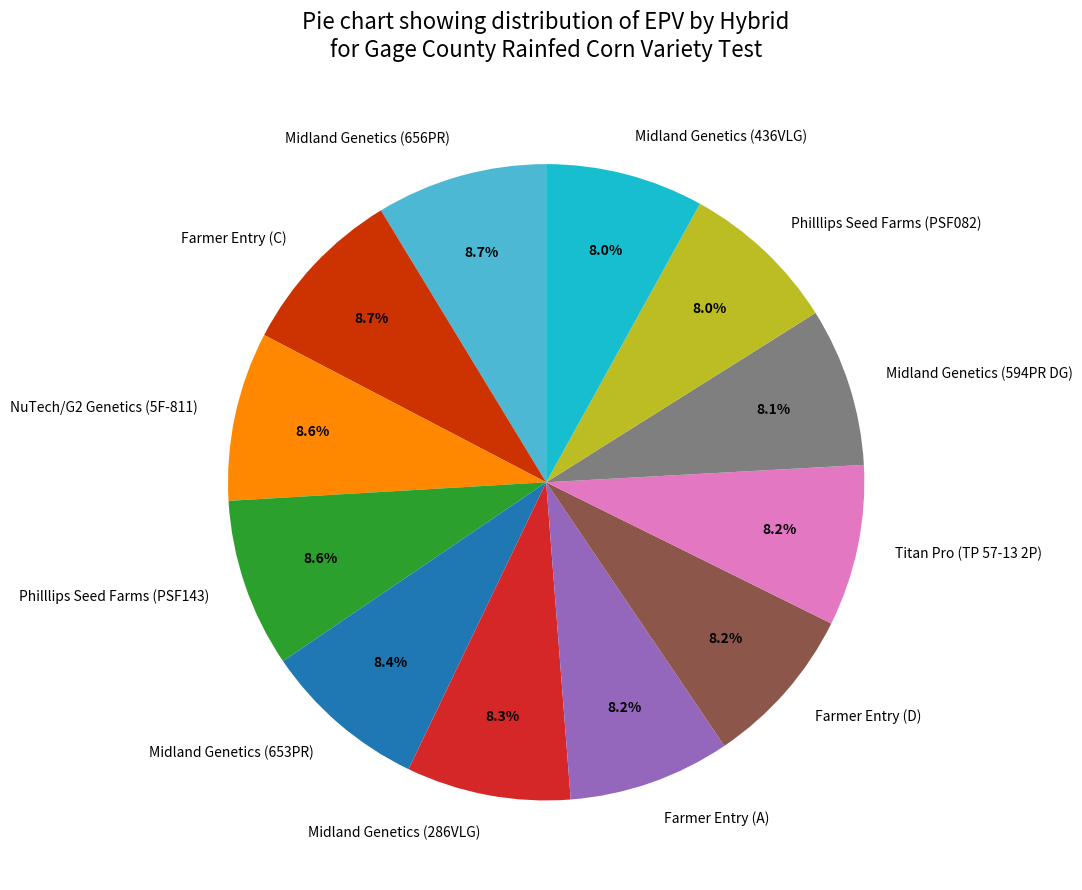

Is the sum of Midland Genetics (594PR DG) and Midland Genetics (436VLG) greater than half?

No